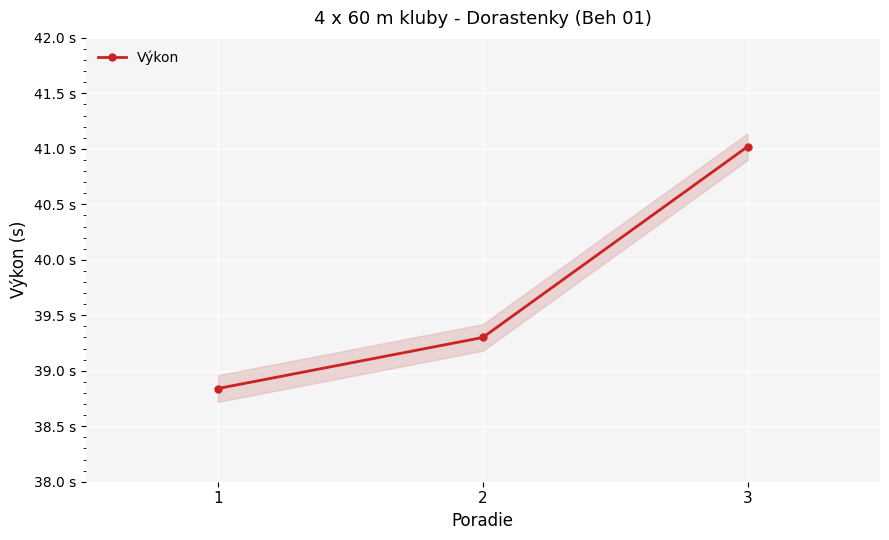

What is the average value?

39.7